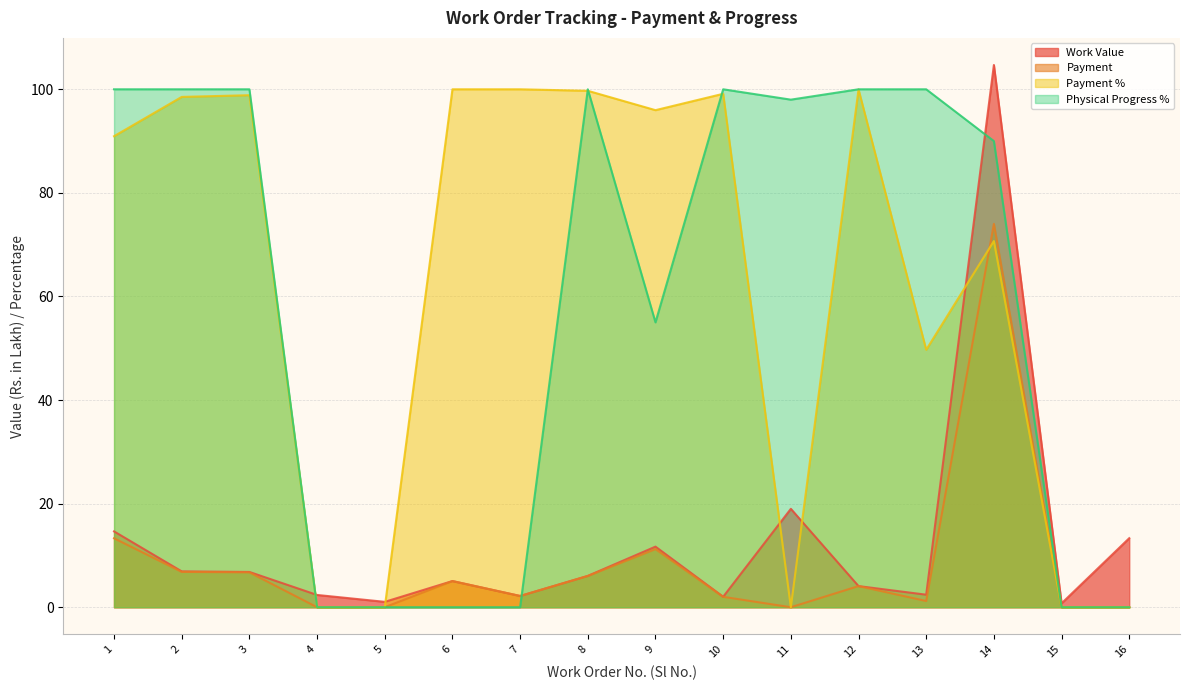

Between 4 and 3, which is larger?

3